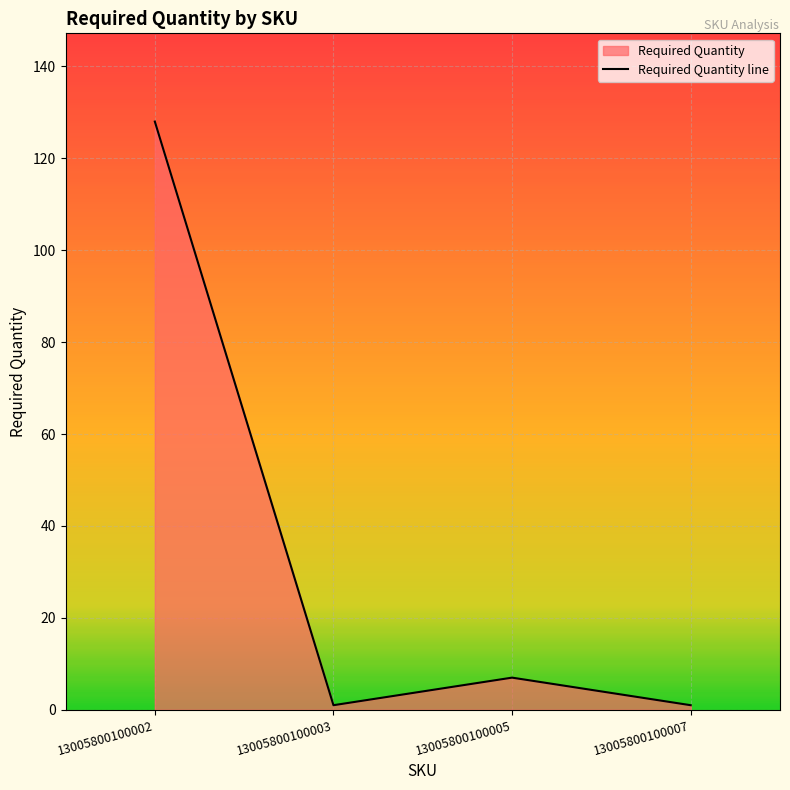

The value at 13005800100005 is 7. True or false?

True